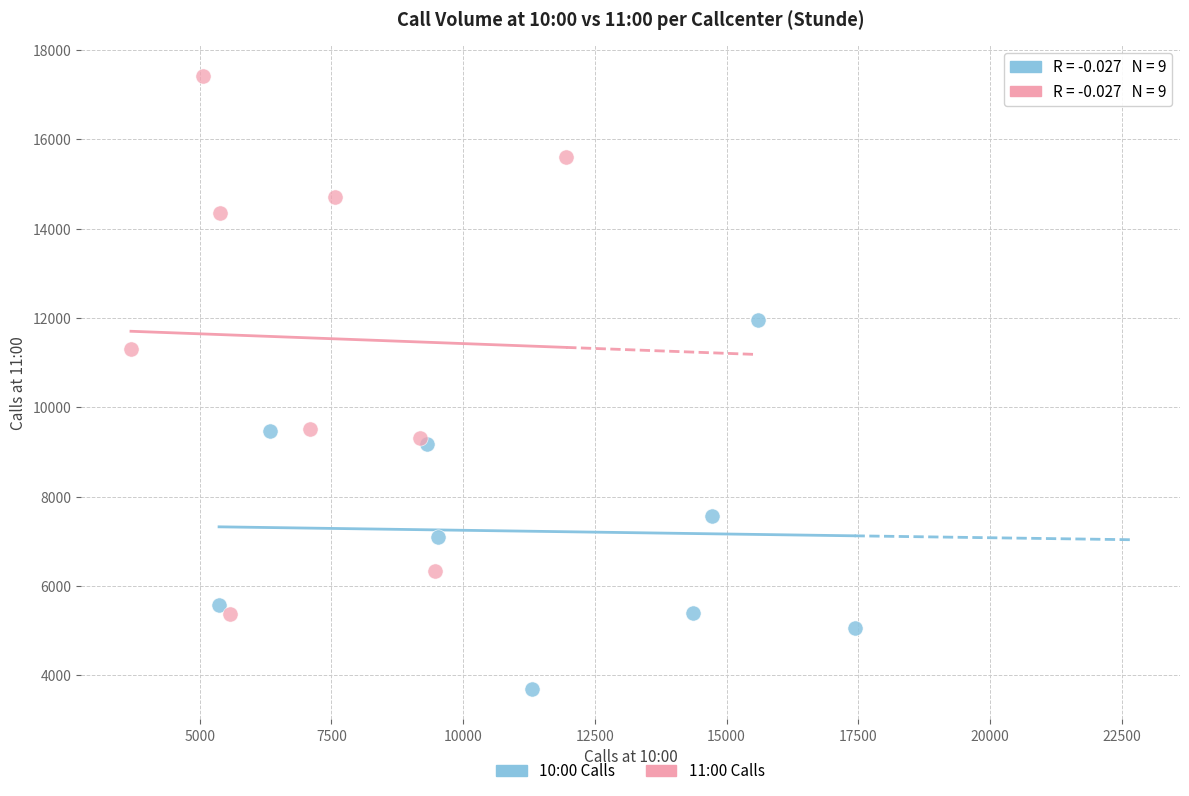

Which series reaches the minimum Y coordinate?

10:00 Calls